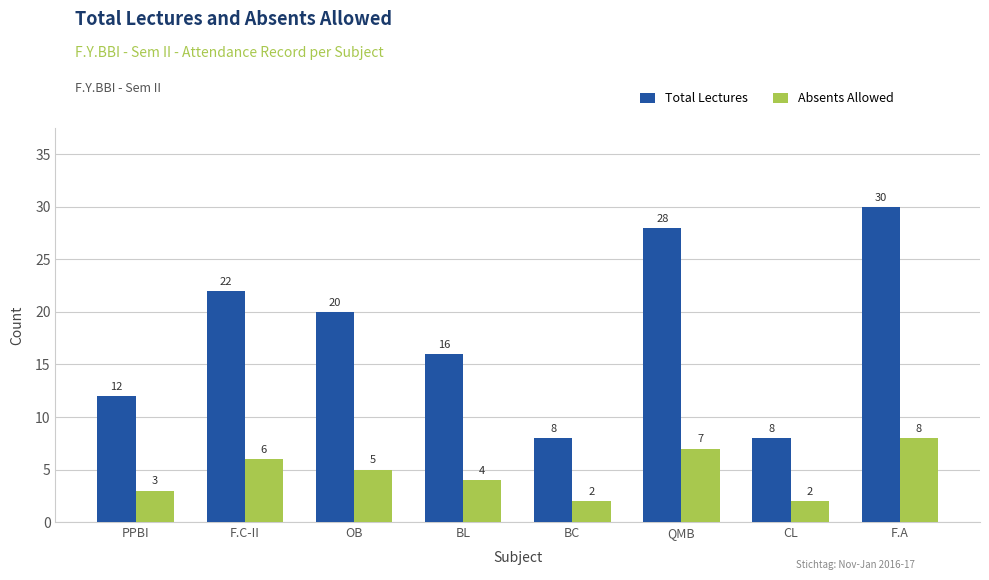

What is the highest value of the Total Lectures series?

30